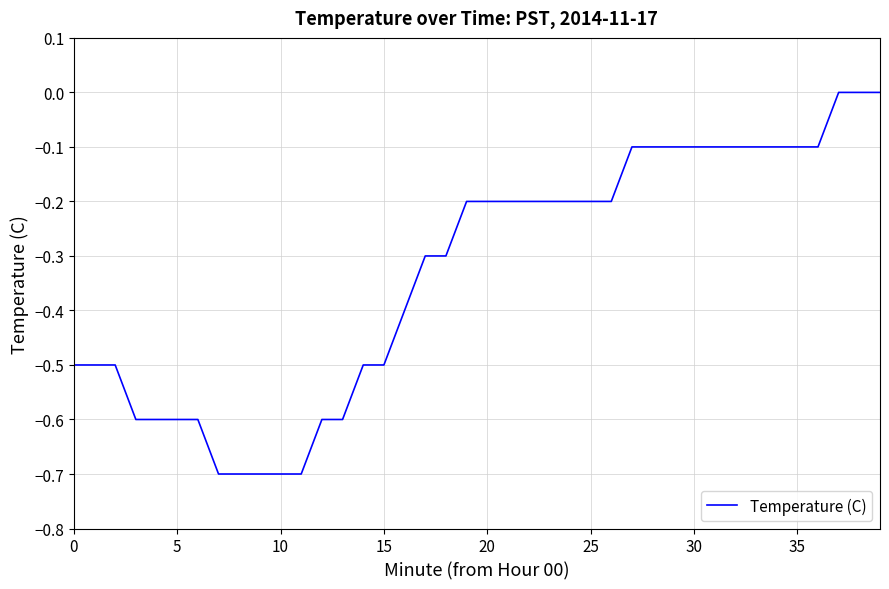

What is the sum of all values?

-13.2